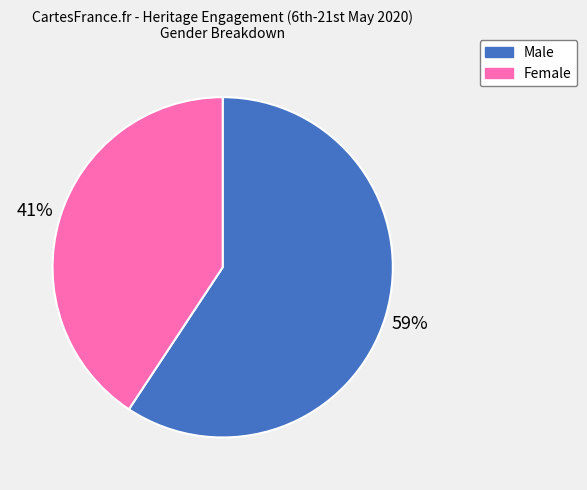

Which has a higher value, Male or Female?

Male